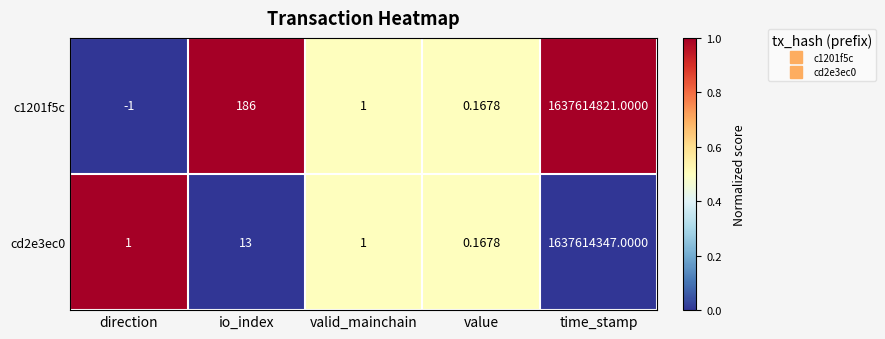

At which category does the chart reach its peak across all series?

time_stamp